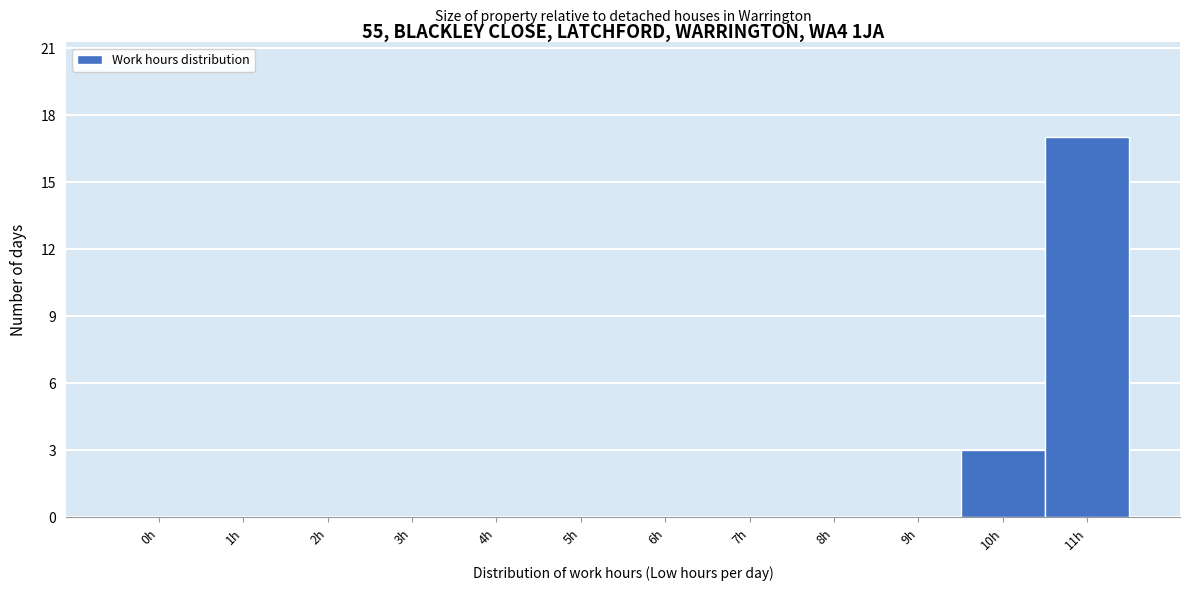

Reading right to left, list all the values displayed in this chart.

11h=17	10h=3	9h=0	8h=0	7h=0	6h=0	5h=0	4h=0	3h=0	2h=0	1h=0	0h=0